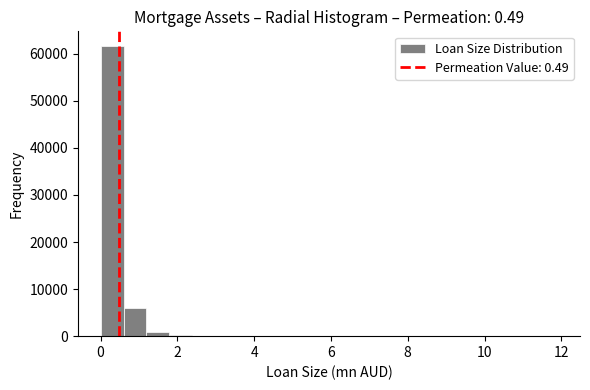

Around what value on the x-axis is the tallest bar? Give the approximate position of its centre, as read against the axis.

0.4